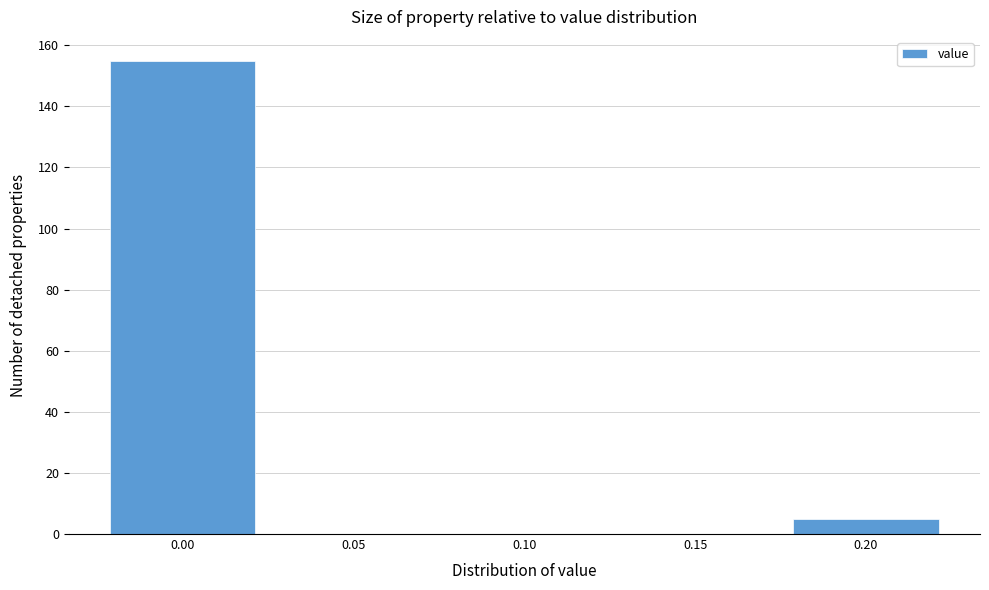

Reading left to right, list every bar in this chart as the range it spans on the x-axis followed by its height. The values are not printed on the chart, so give them approximately, as read against the axis.

-0.025 to 0.025: 156
0.025 to 0.075: 0
0.075 to 0.125: 0
0.125 to 0.175: 0
0.175 to 0.225: 6